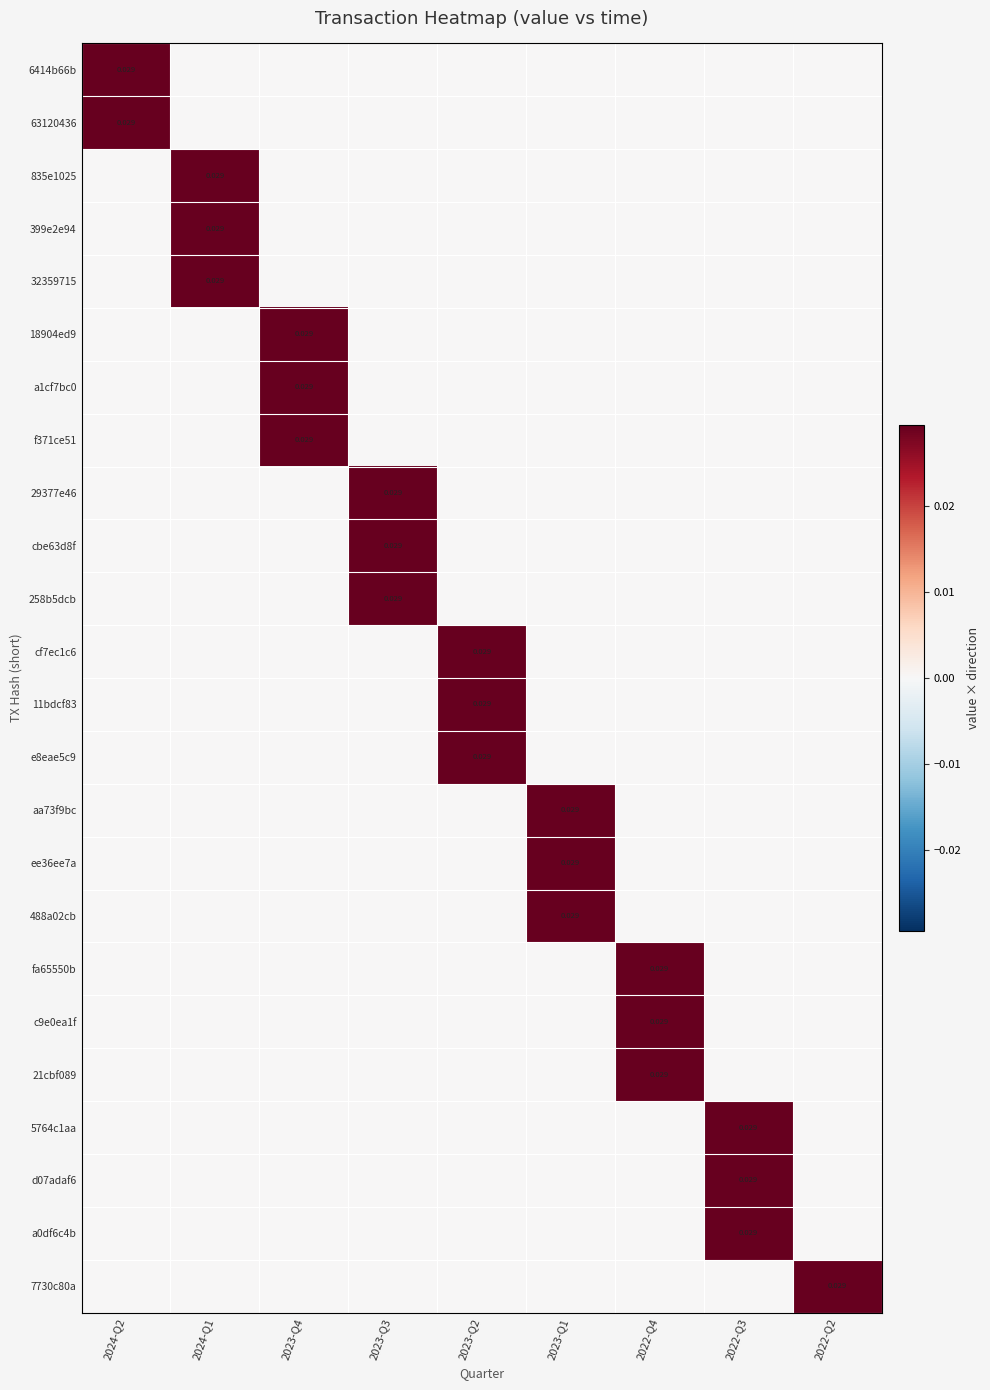

How many data points in fa65550b are above 0?

1